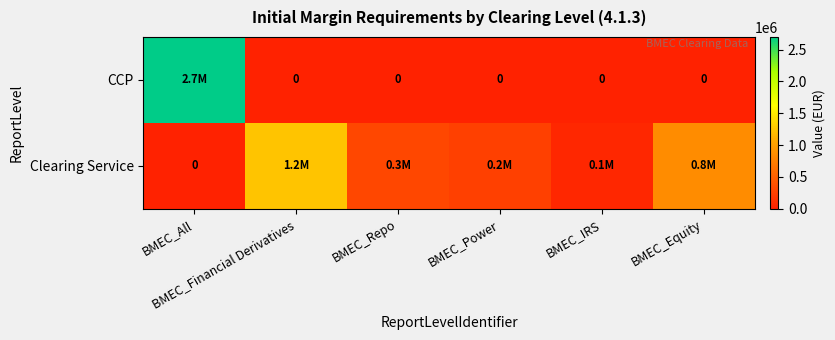

Which series has the largest range (max minus min)?

CCP